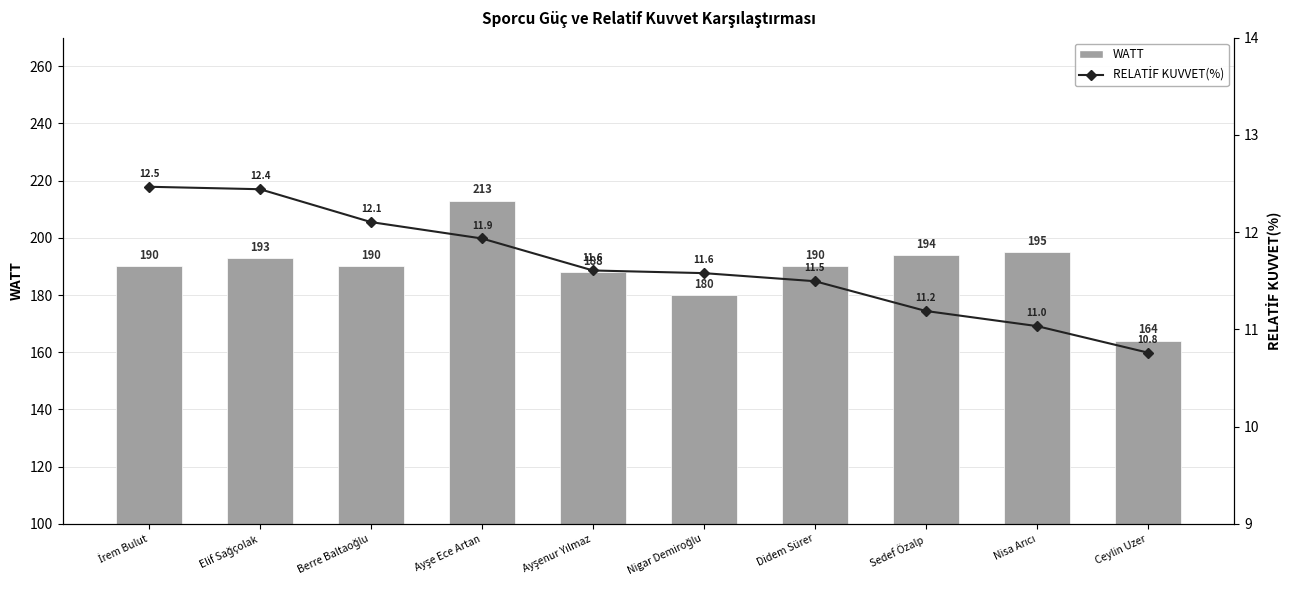

How many data points in RELATİF KUVVET(%) are less than 11?

1